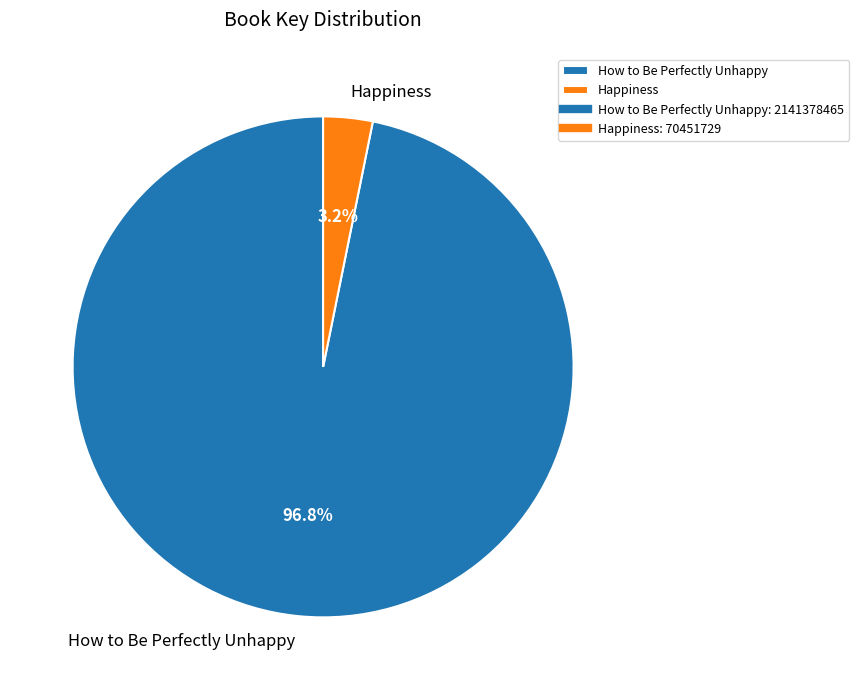

Which slice represents more than half of the pie?

How to Be Perfectly Unhappy